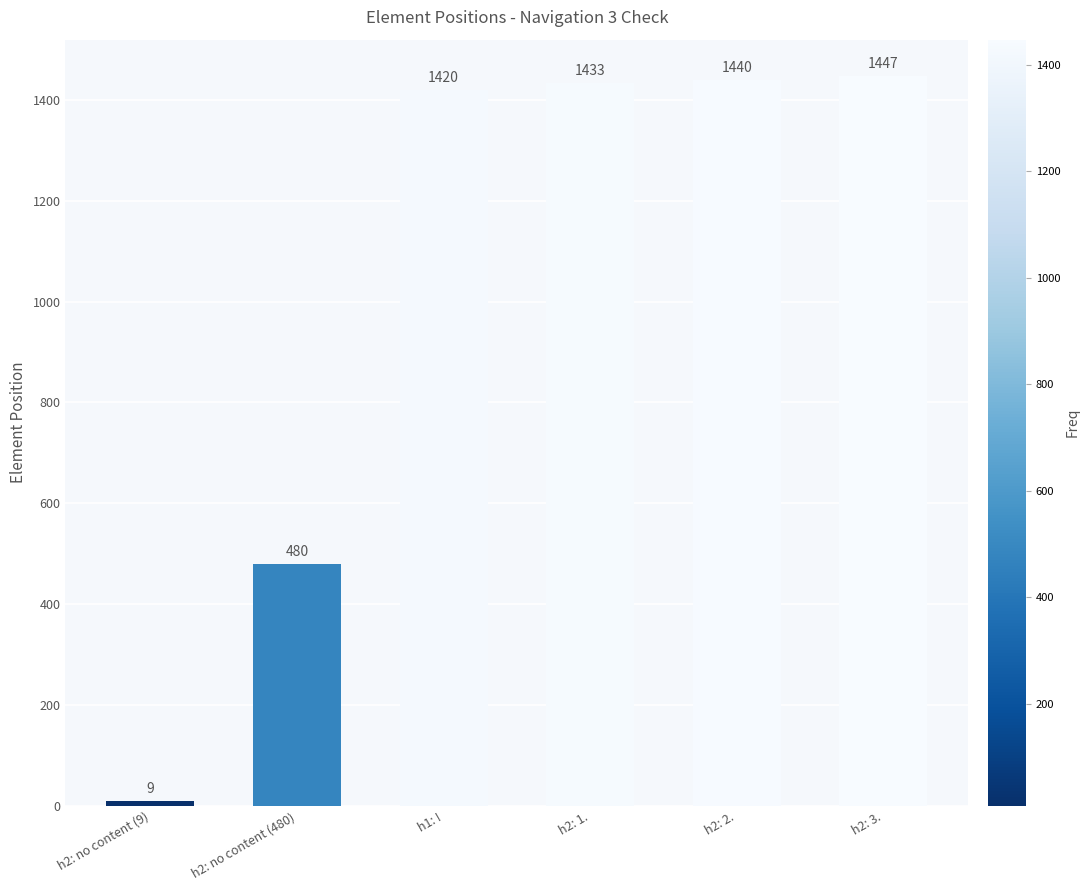

What is the label of the 6th bar from the left?

h2: 3.